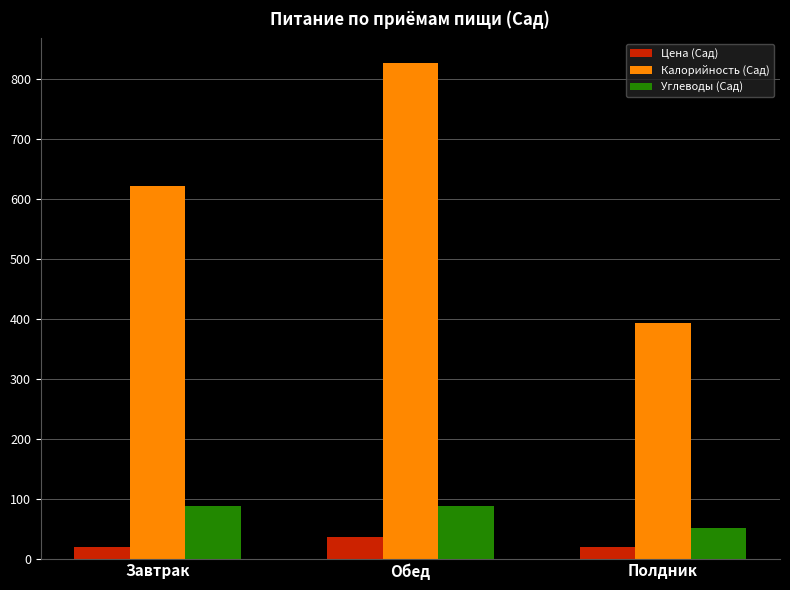

At which category is the sum across all series the highest?

Обед